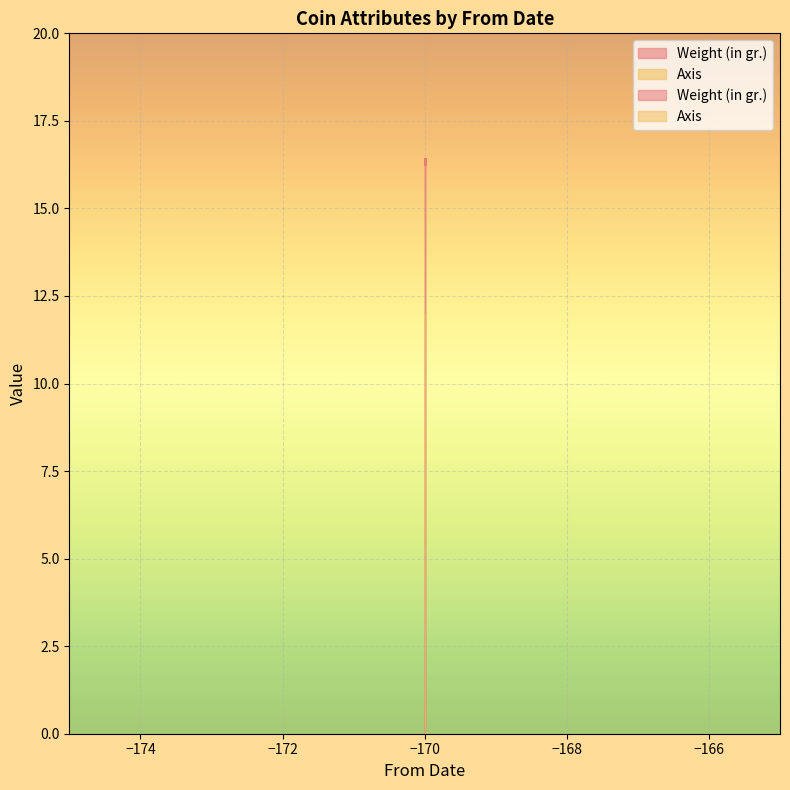

What is the approximate value at -170?

16.3